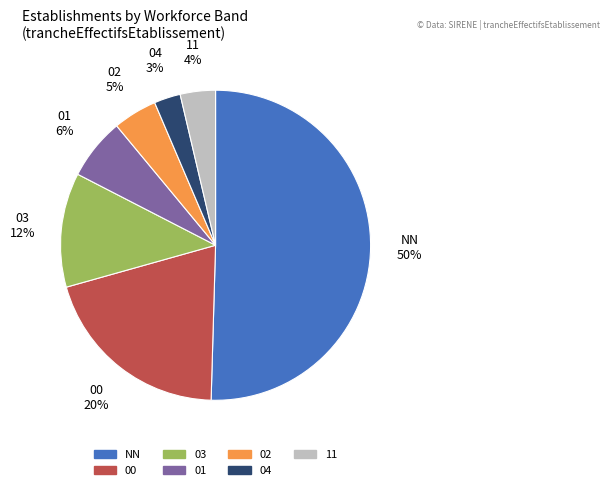

To the nearest percent, what is the average slice percentage?

14%